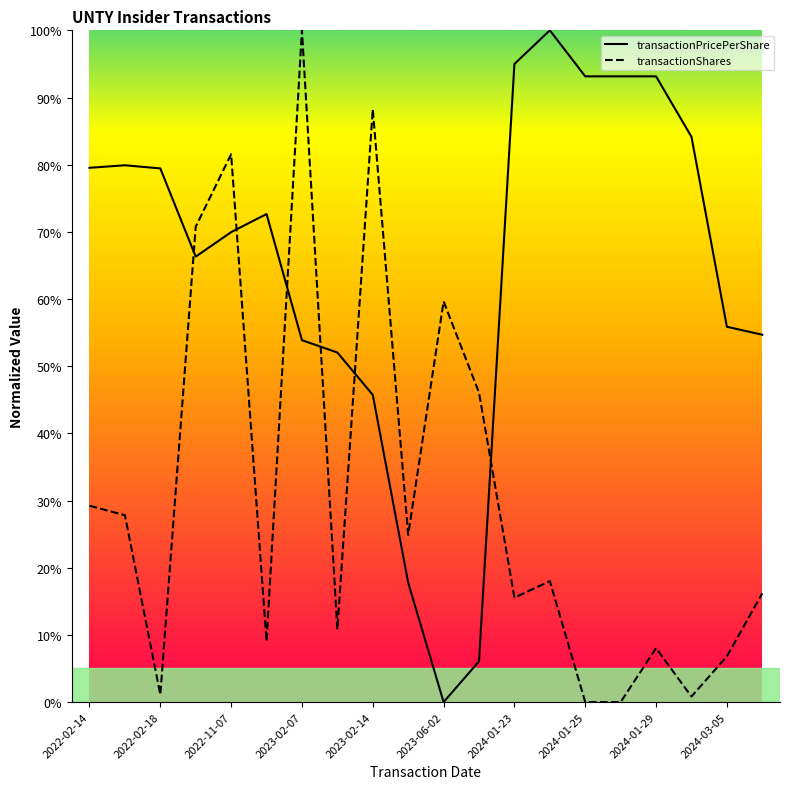

Which series ends up on top after the final intersection of transactionPricePerShare and transactionShares?

transactionPricePerShare